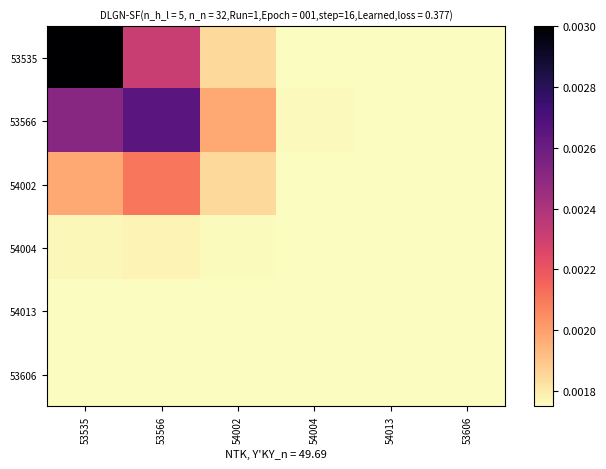

Which series has the widest spread of values?

53535